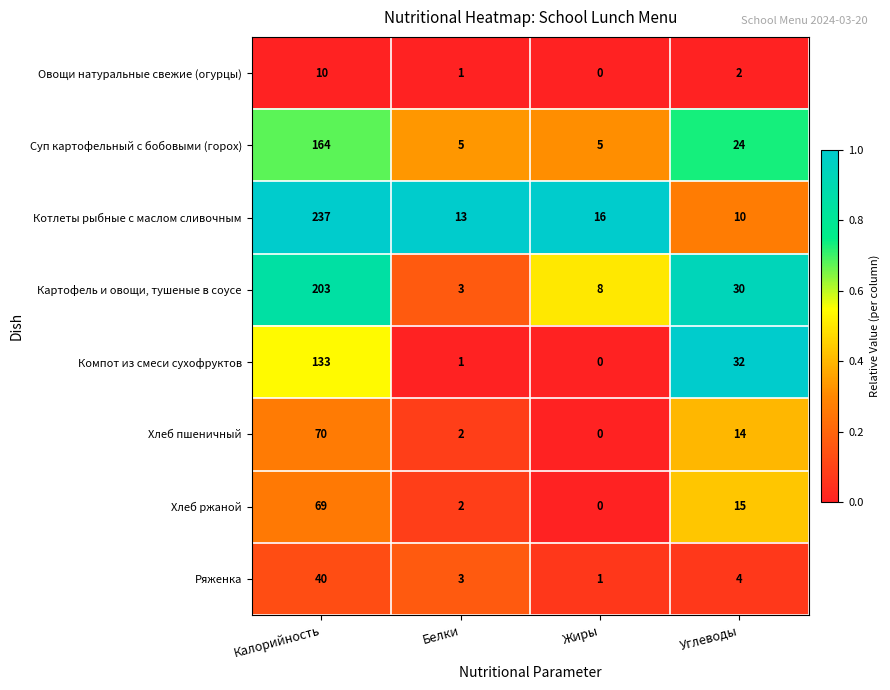

What is the difference between the maximum and minimum values in the Суп картофельный с бобовыми (горох) series?

159